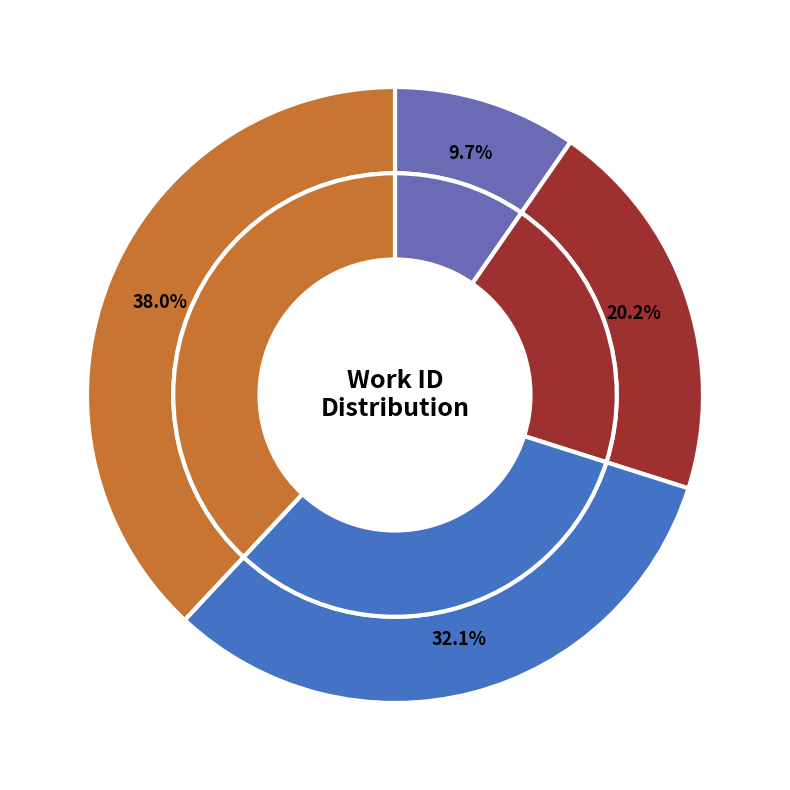

Which category has the biggest portion of the pie?

Work 7844